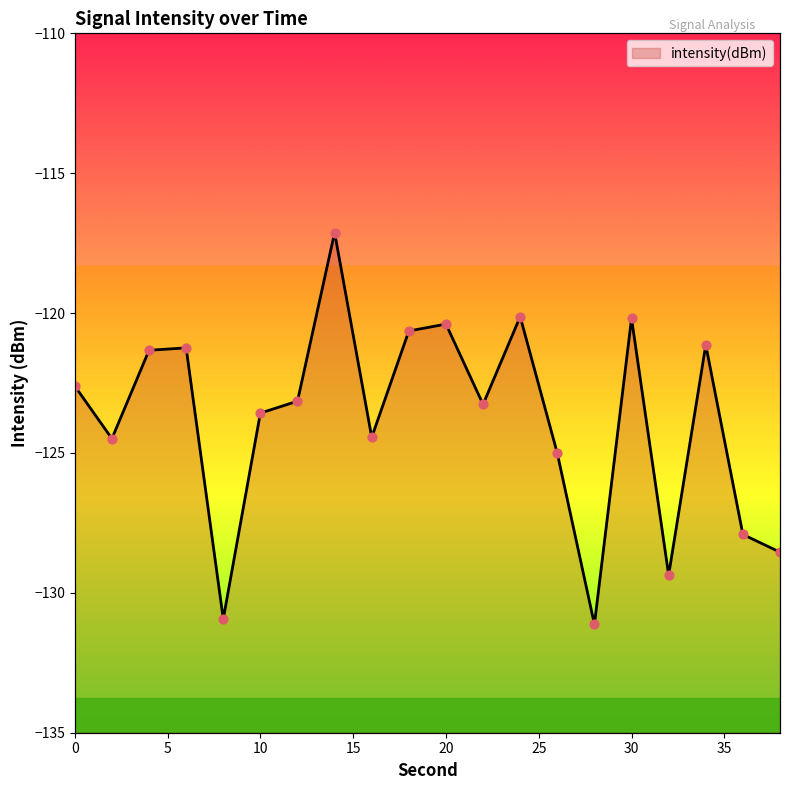

Which has a higher value, 26 or 10?

10